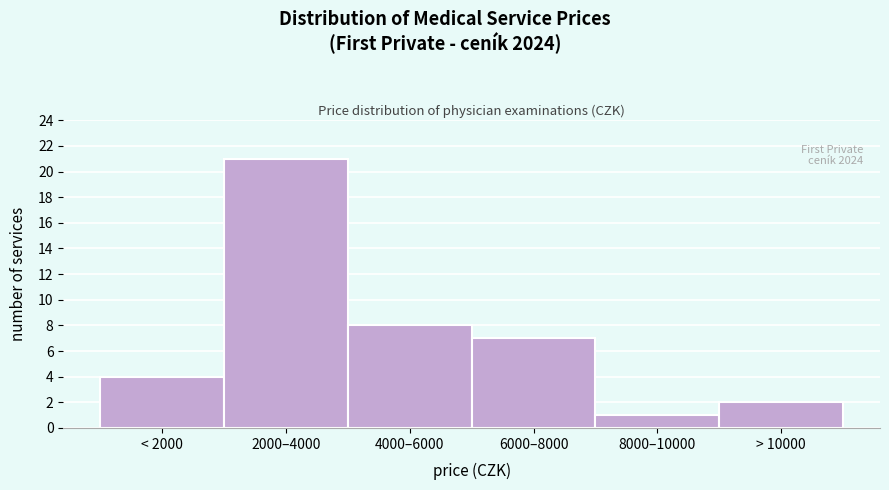

Reading right to left, list all the values displayed in this chart.

> 10000=2	8000–10000=1	6000–8000=7	4000–6000=8	2000–4000=21	< 2000=4